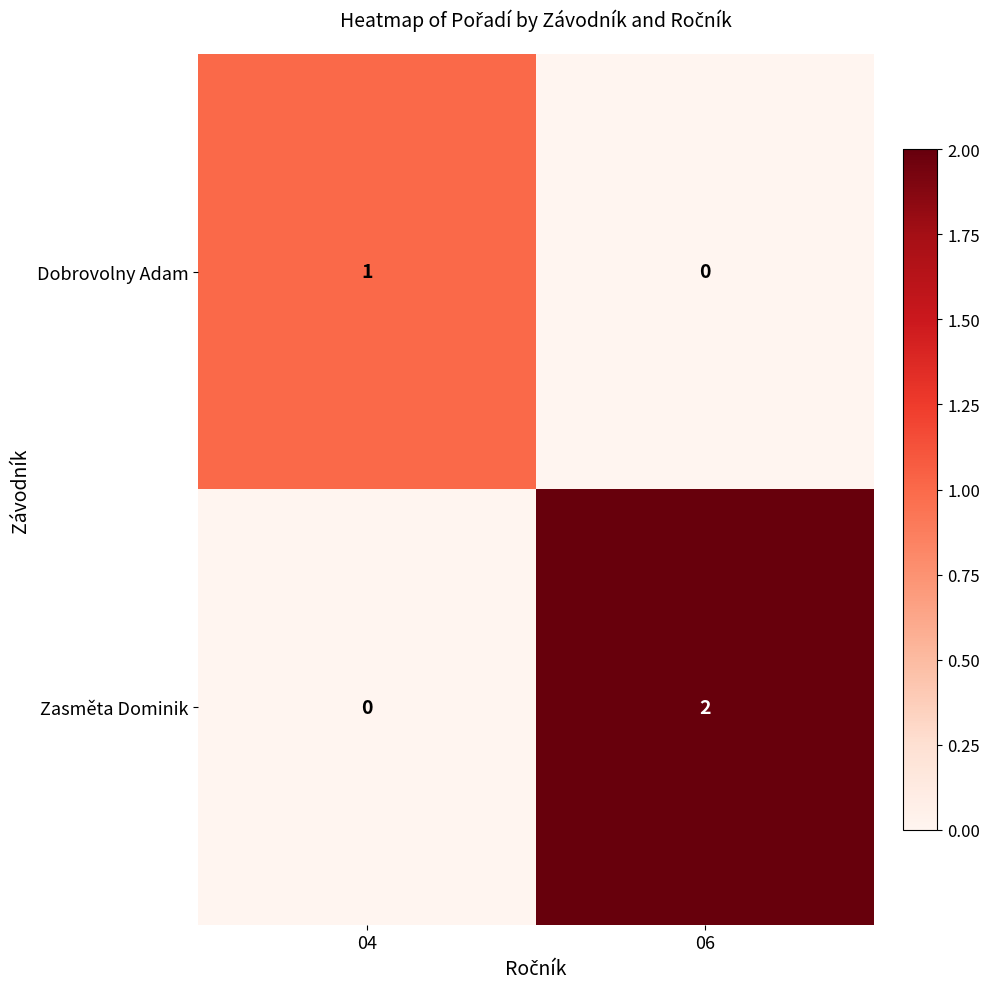

What is the difference between the highest and lowest values at 04?

1